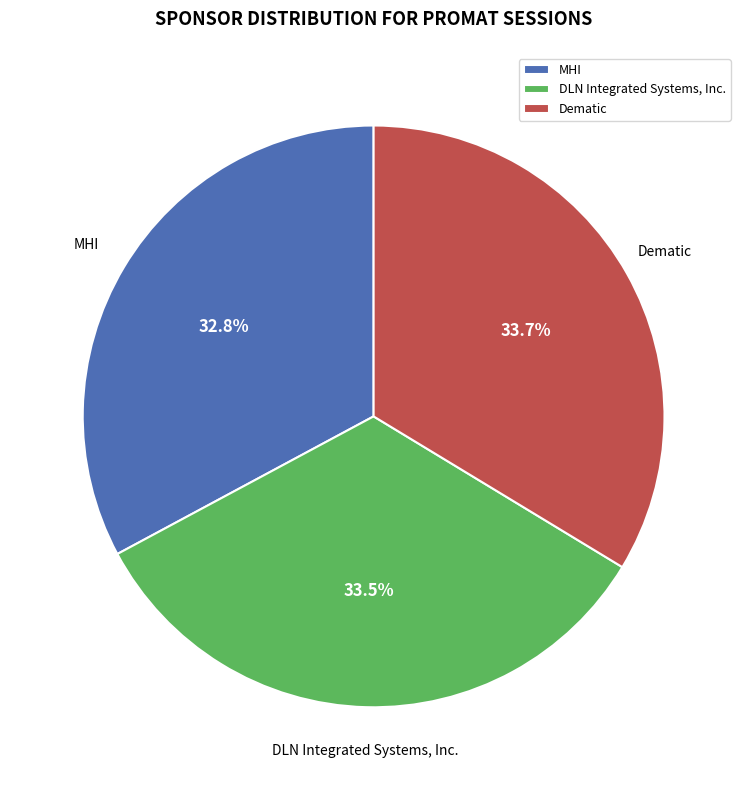

Which slice is the smallest?

MHI